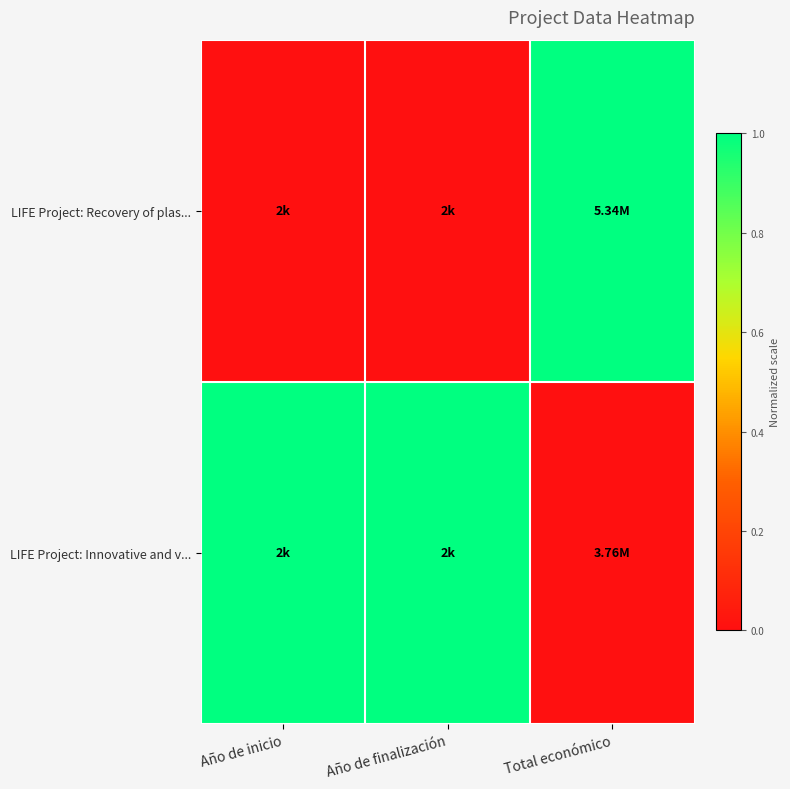

List the series in order of their peak value, lowest first.

LIFE Project: Recovery of plas..., LIFE Project: Innovative and v...